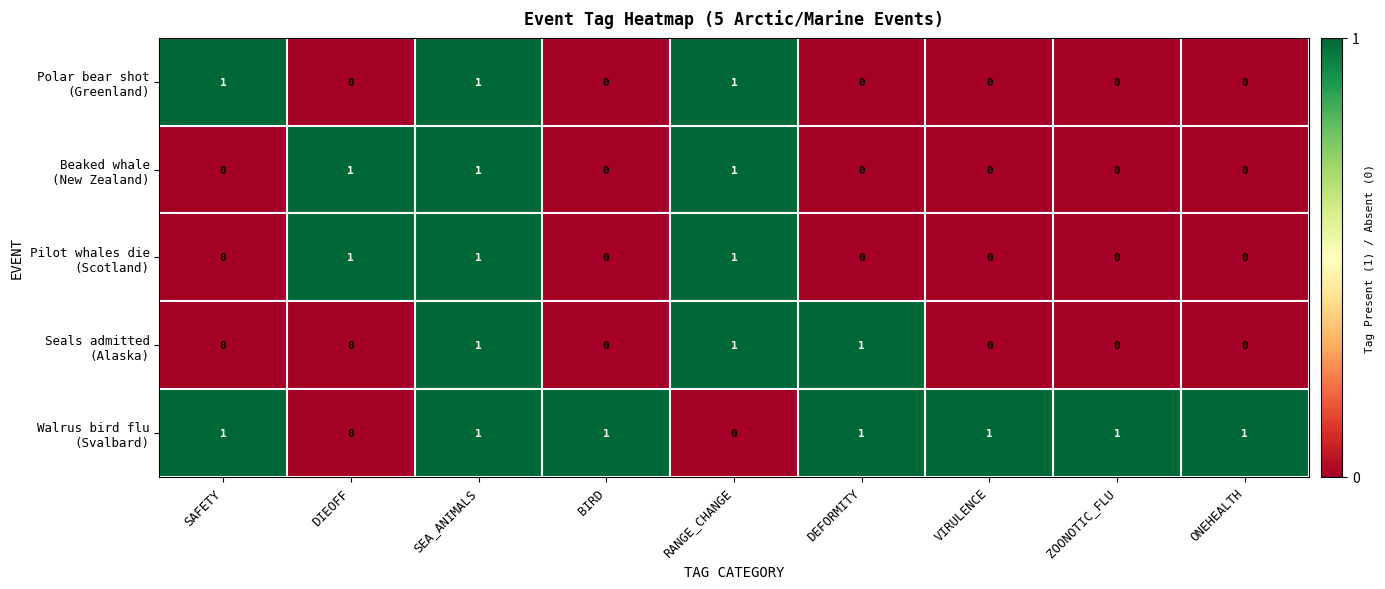

At which category is the sum across all series the highest?

SEA_ANIMALS